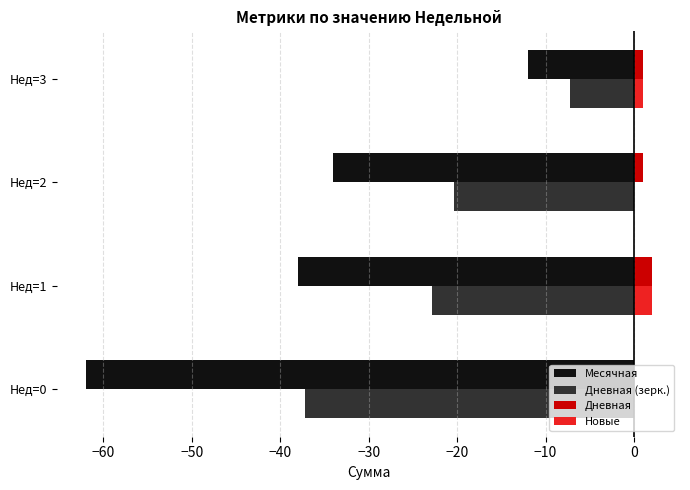

At which category is the sum across all series the highest?

Нед=3